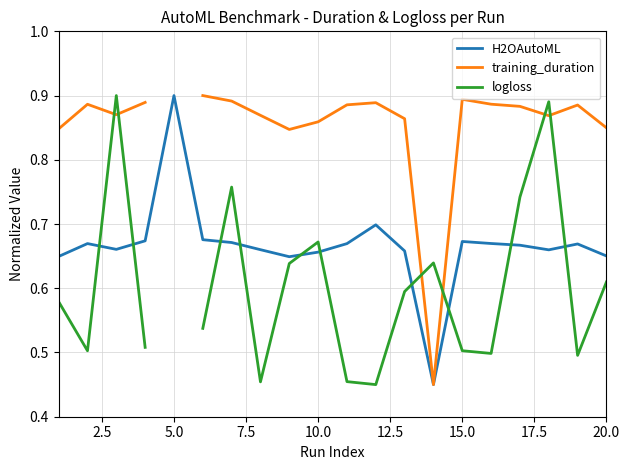

At which label does H2OAutoML reach its peak?

5.0